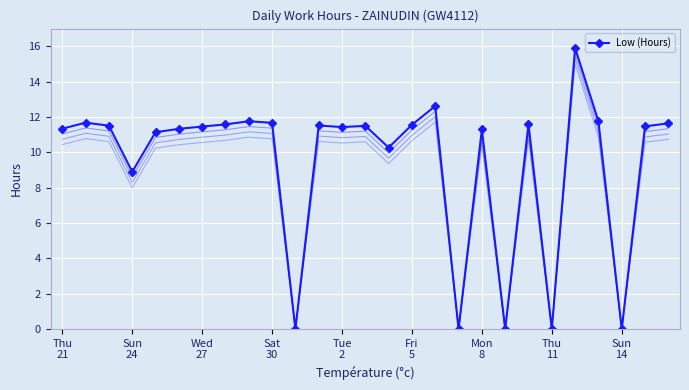

Where does the data first go above 11?

Thu
21